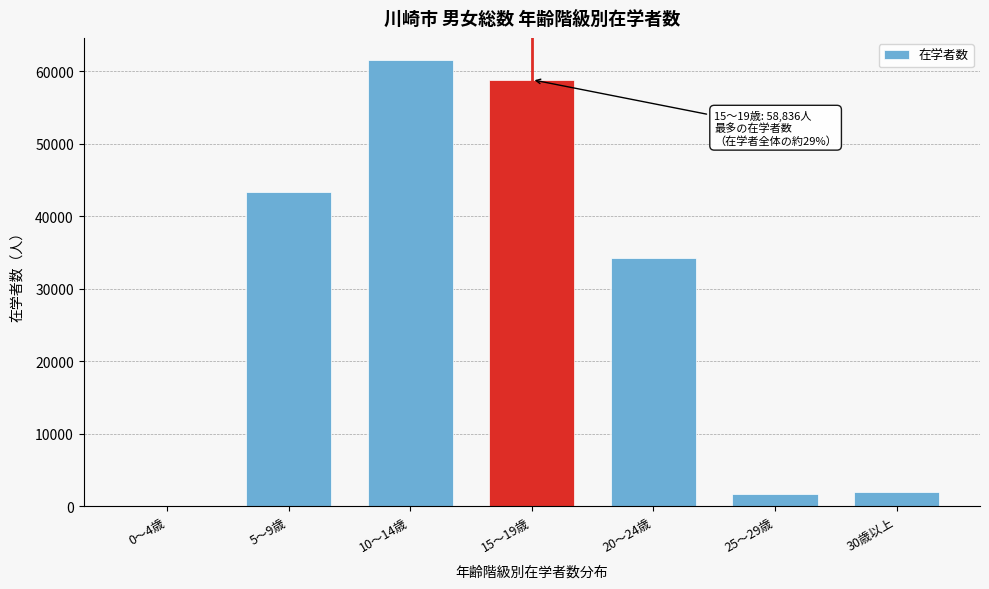

At which label is the value closest to 30760?

20～24歳